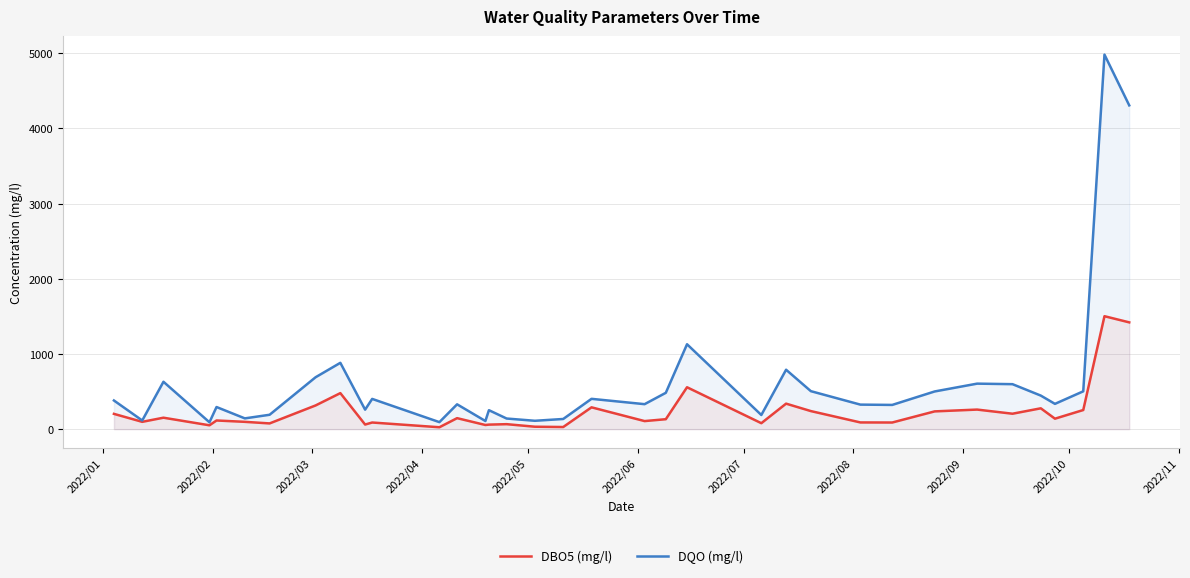

Count the number of data series in this chart.

2